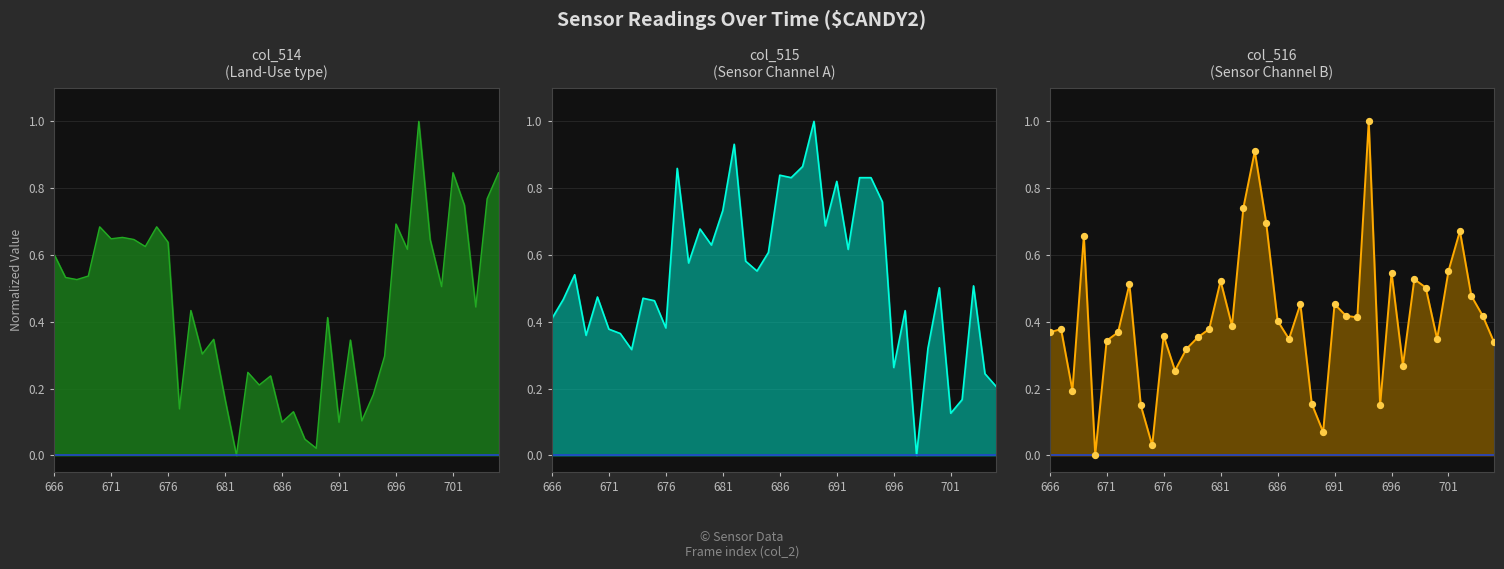

What is the total value across all series at 686?

1.3